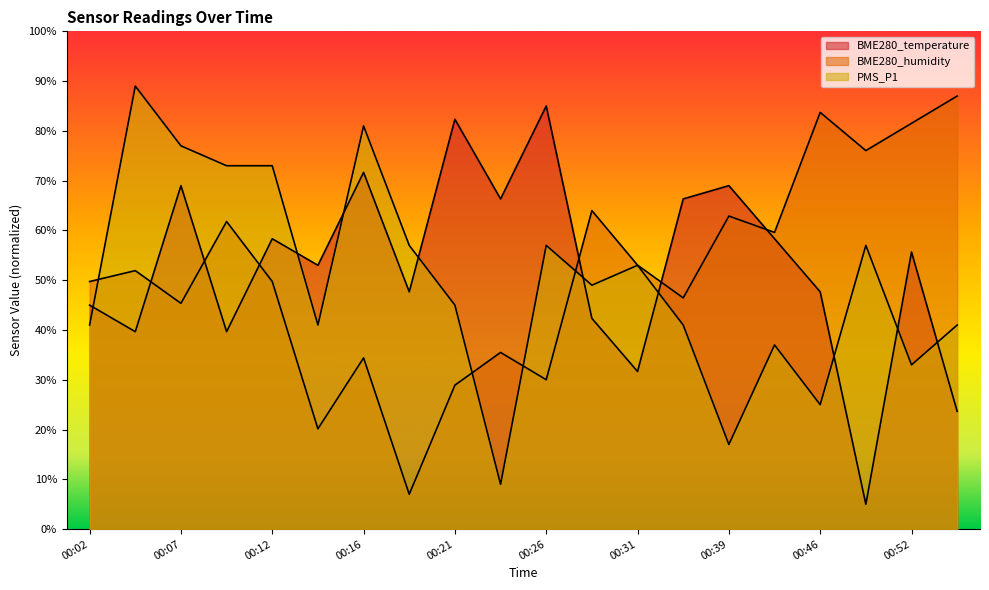

How many data points in BME280_humidity are above 51?

10